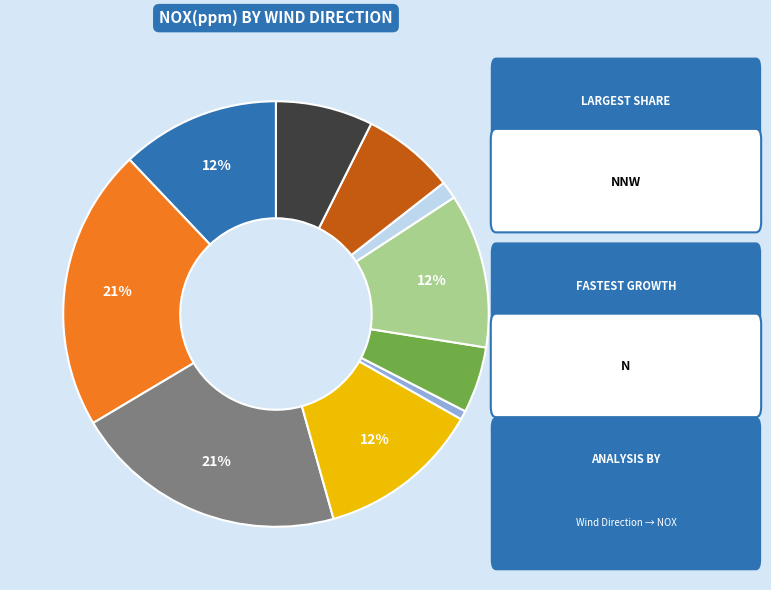

Does any single category account for the majority?

No